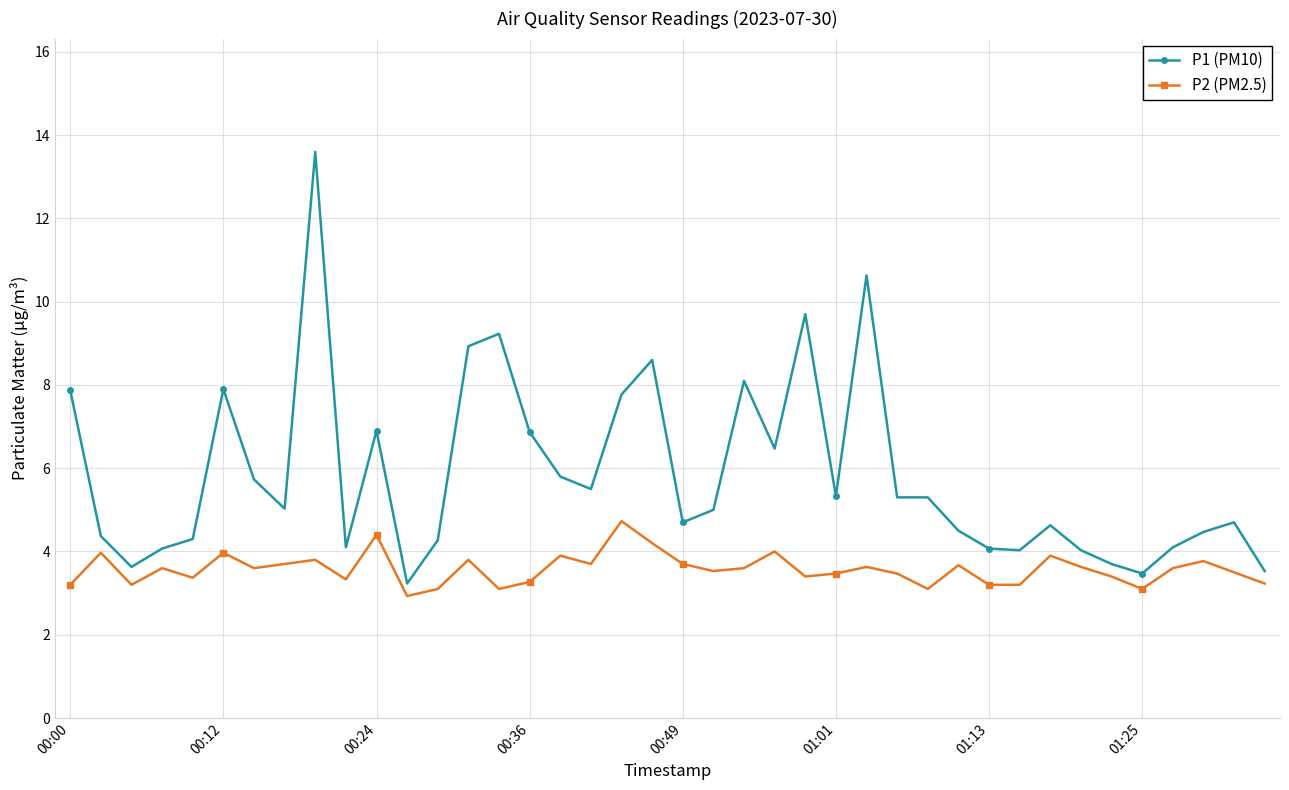

Which series has the largest range (max minus min)?

P1 (PM10)